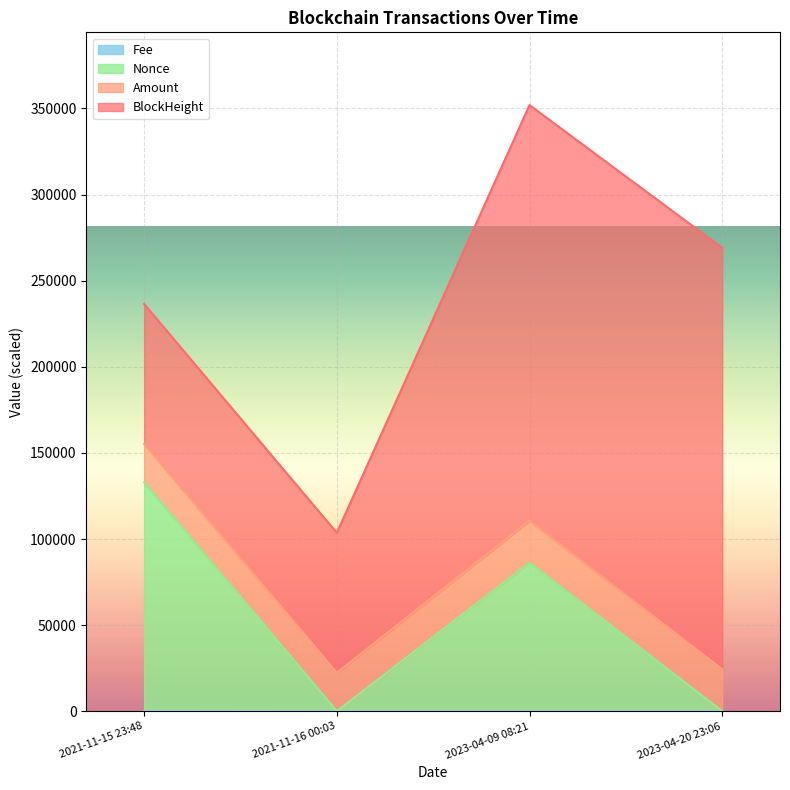

What is the average value of the Nonce series?

54858